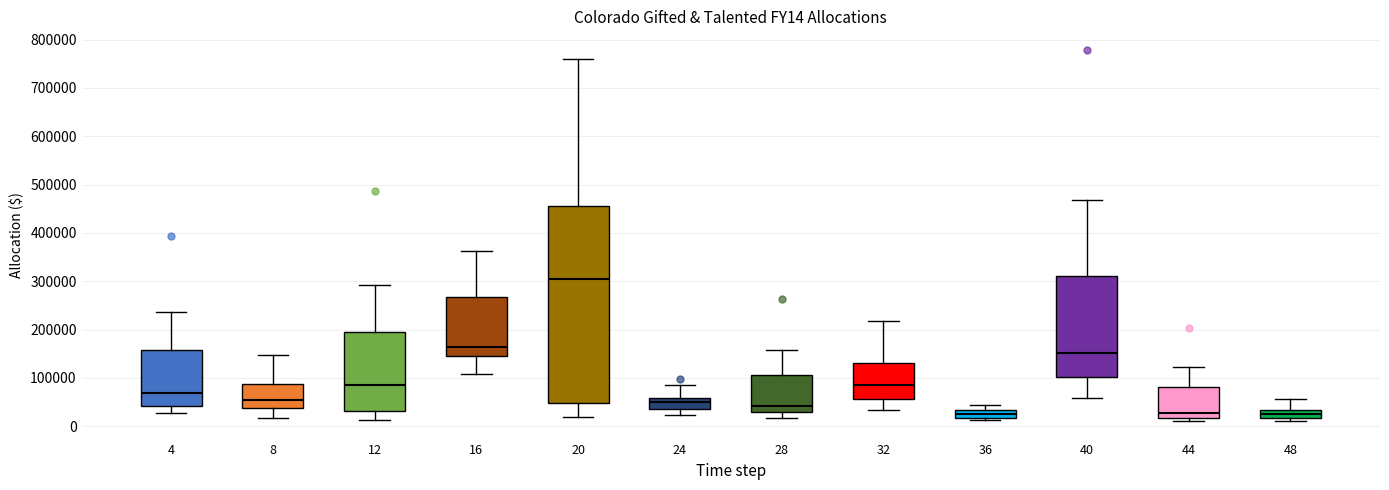

Which box has the highest median line?

20